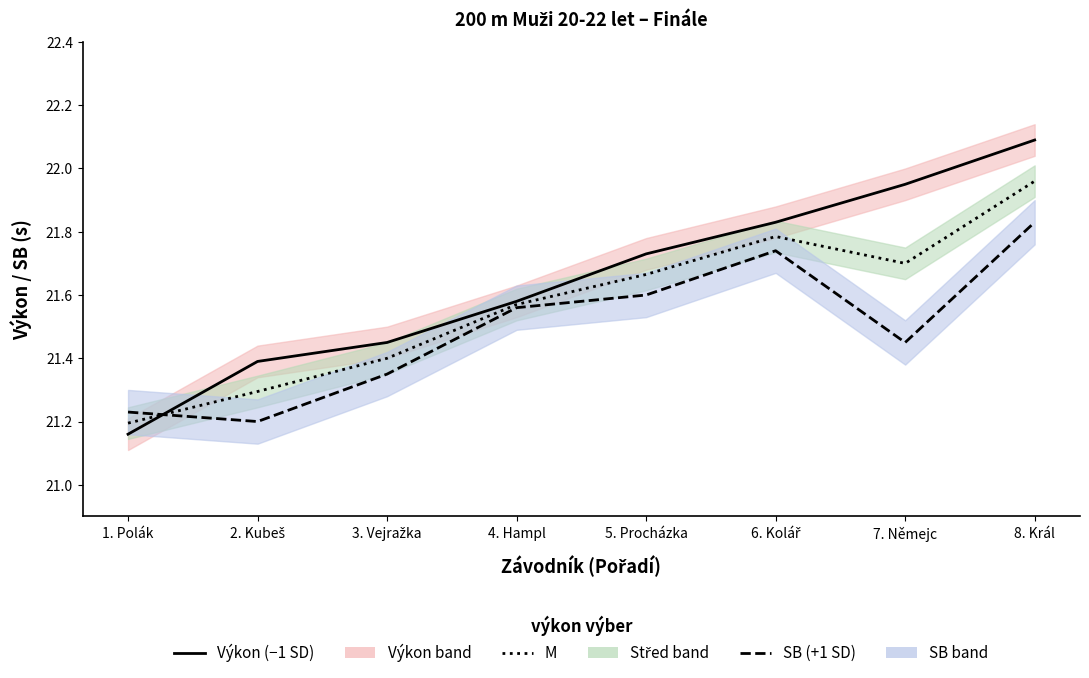

What value does the SB (+1 SD) series have at 5. Procházka?

21.6